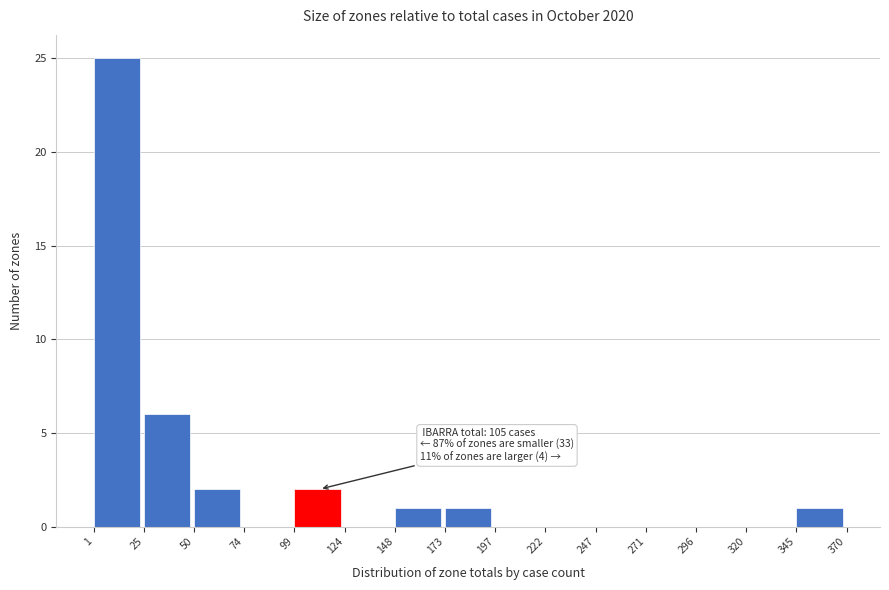

Over which range of the x-axis is the bar tallest?

1 to 25